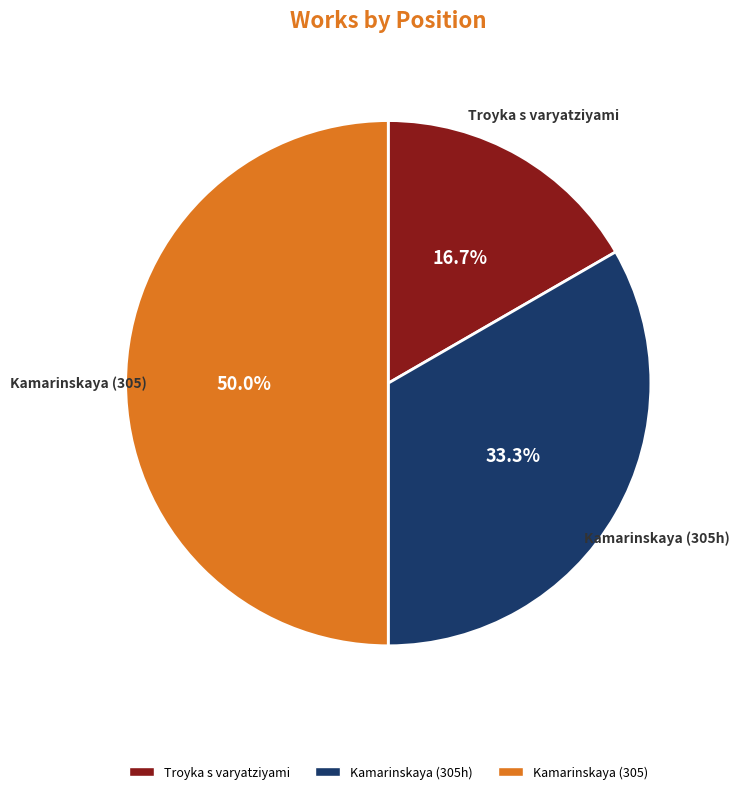

Rank the categories by value from lowest to highest.

Troyka s varyatziyami, Kamarinskaya (305h), Kamarinskaya (305)